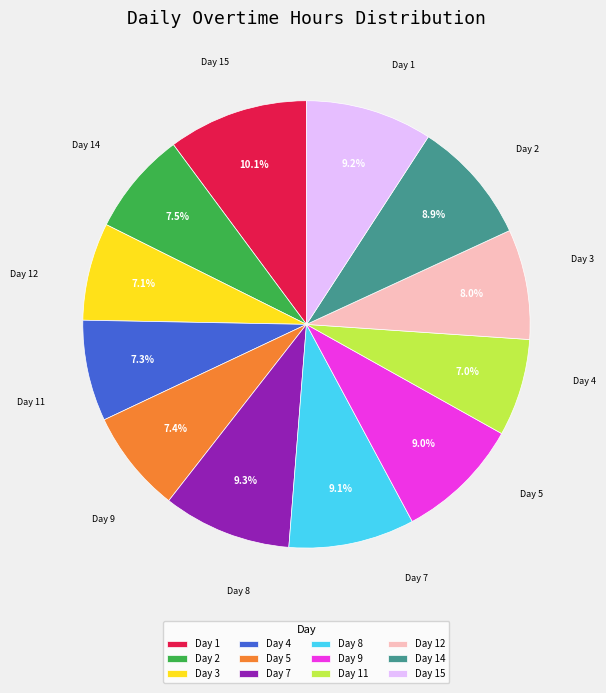

Which slice is the largest?

Day 1